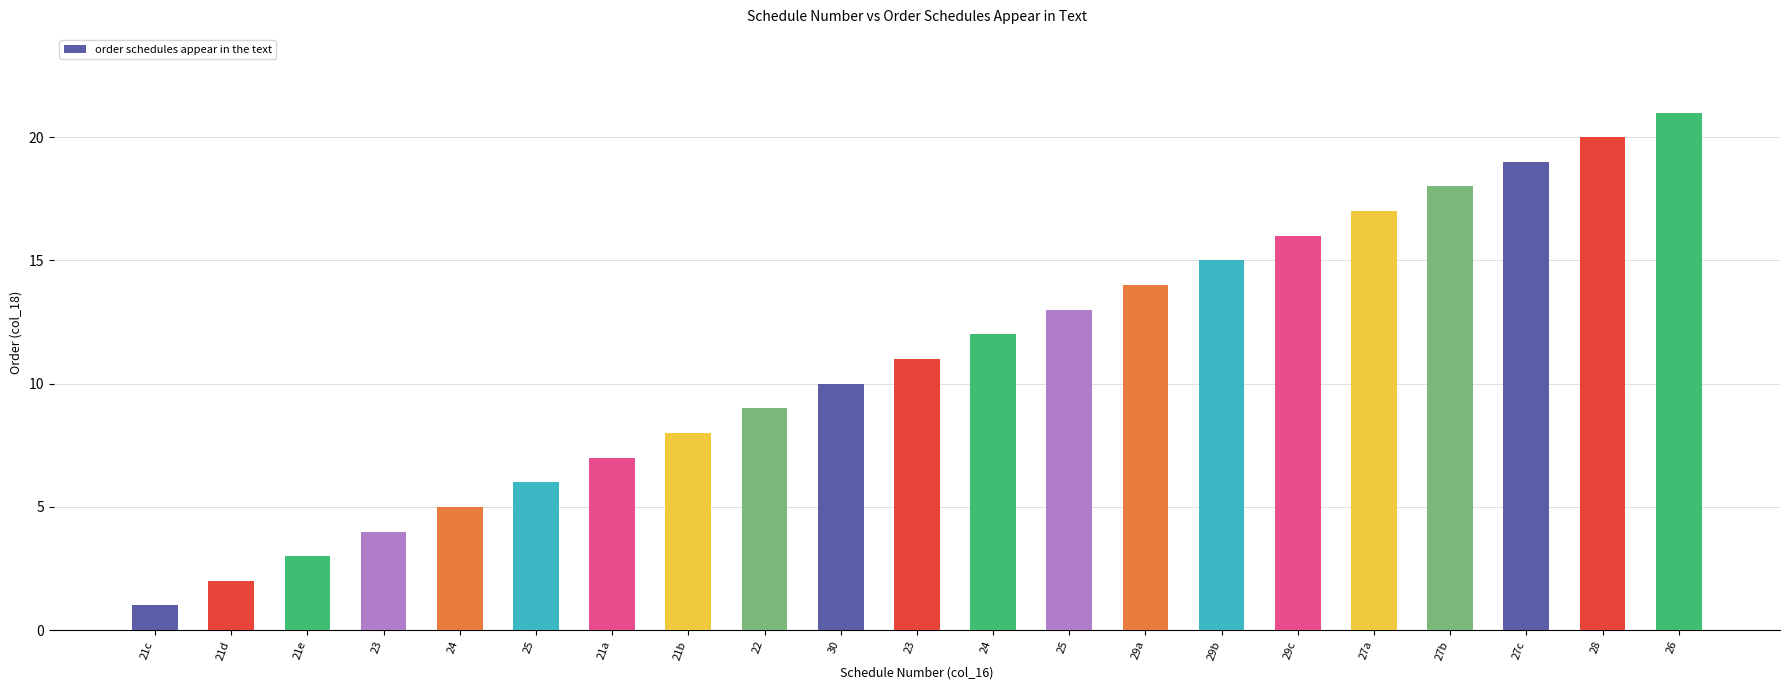

The value at 29c is 10. True or false?

False